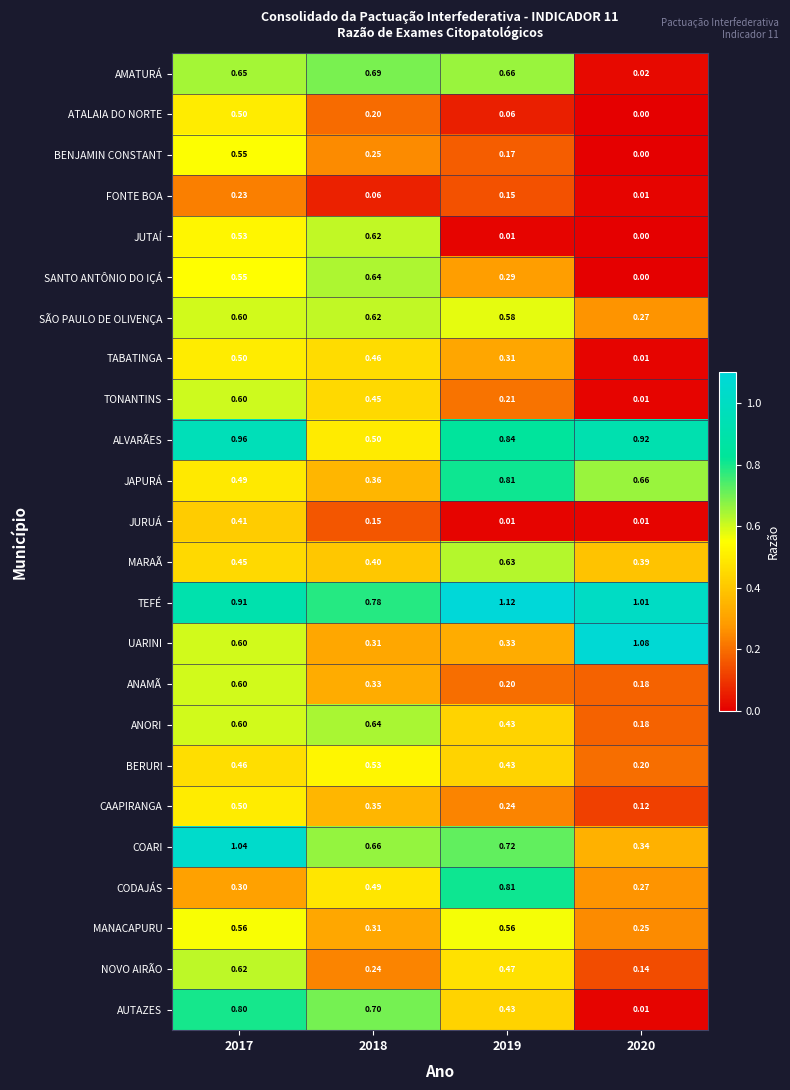

Which series has the widest spread of values?

AUTAZES